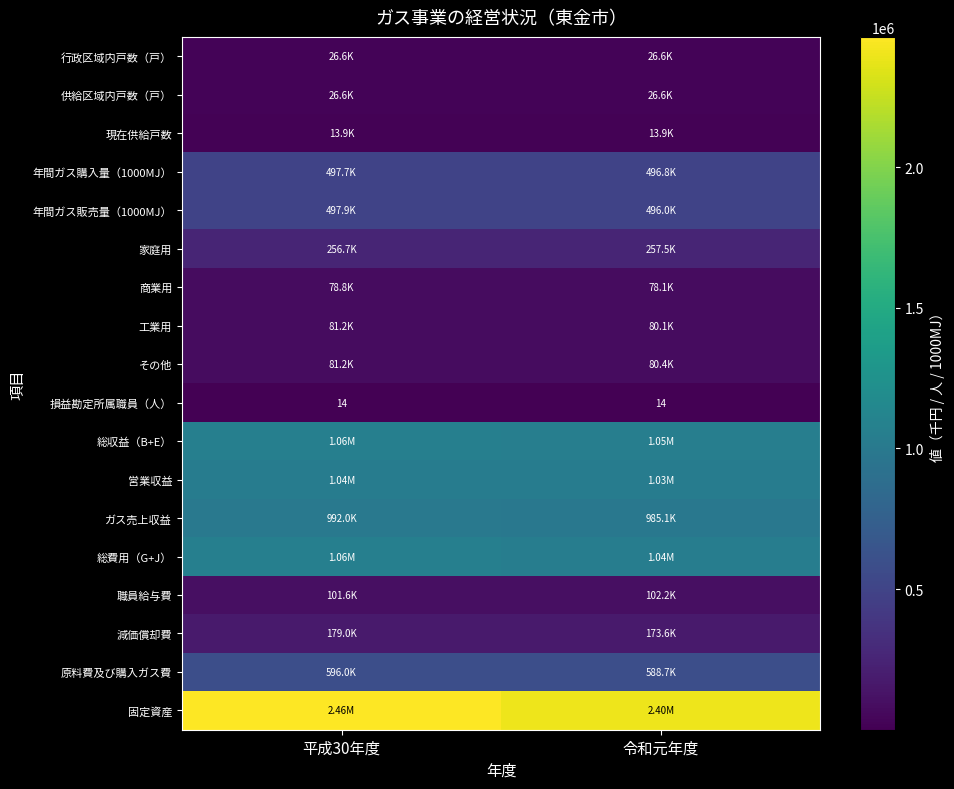

Which series has the largest range (max minus min)?

固定資産